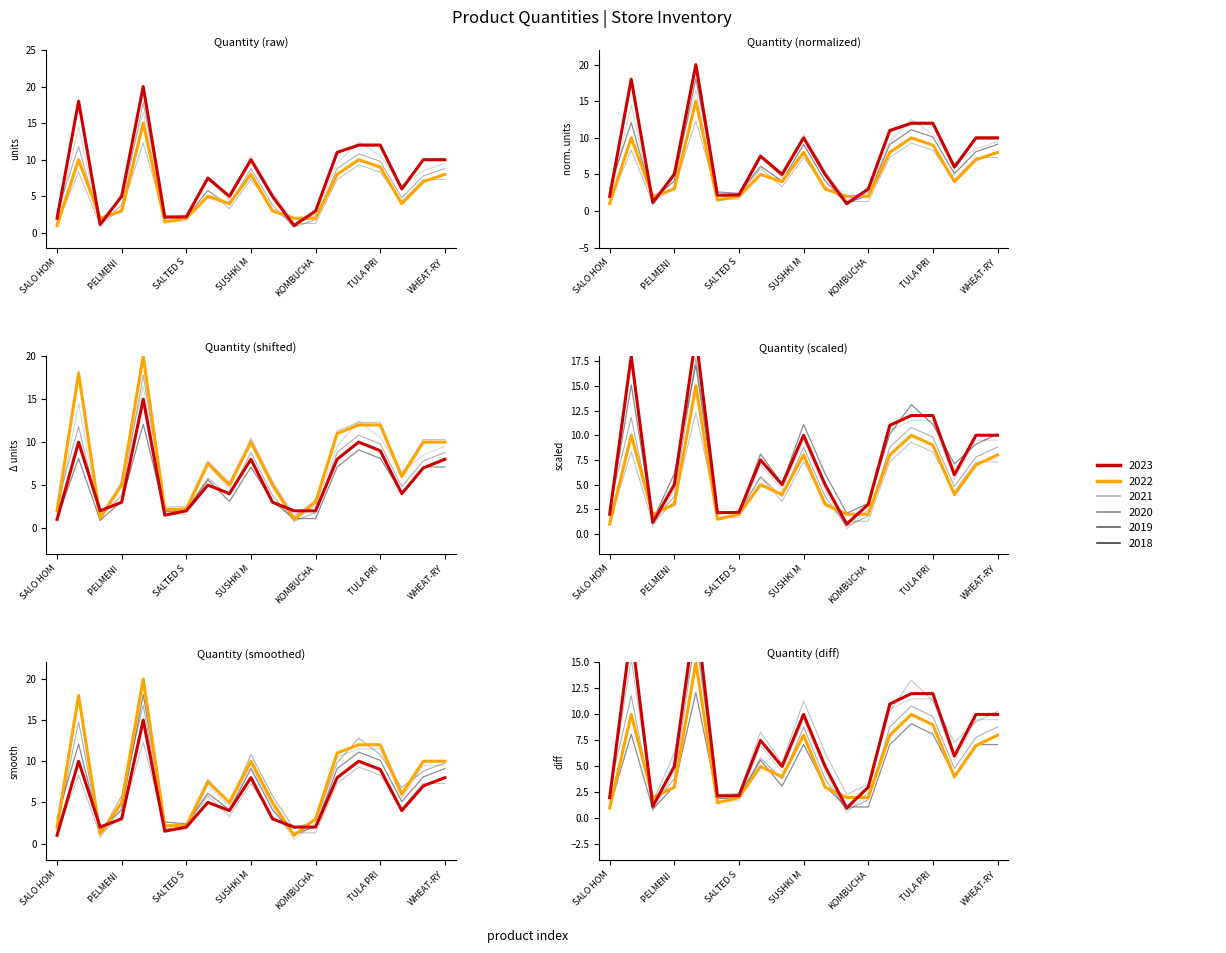

Does the chart display data point markers on the line(s)?

No